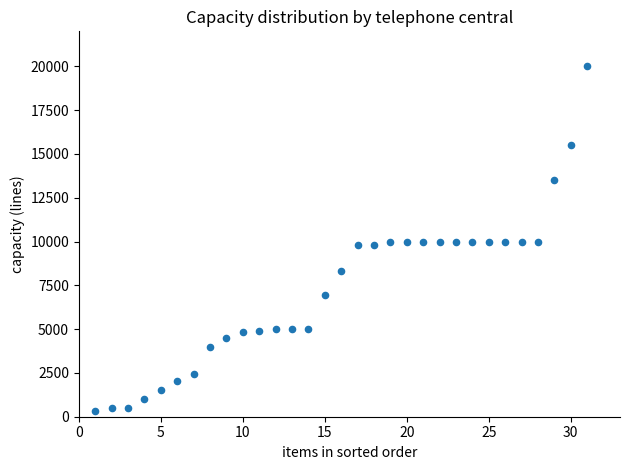

What is the range of X values (max minus min)?

30